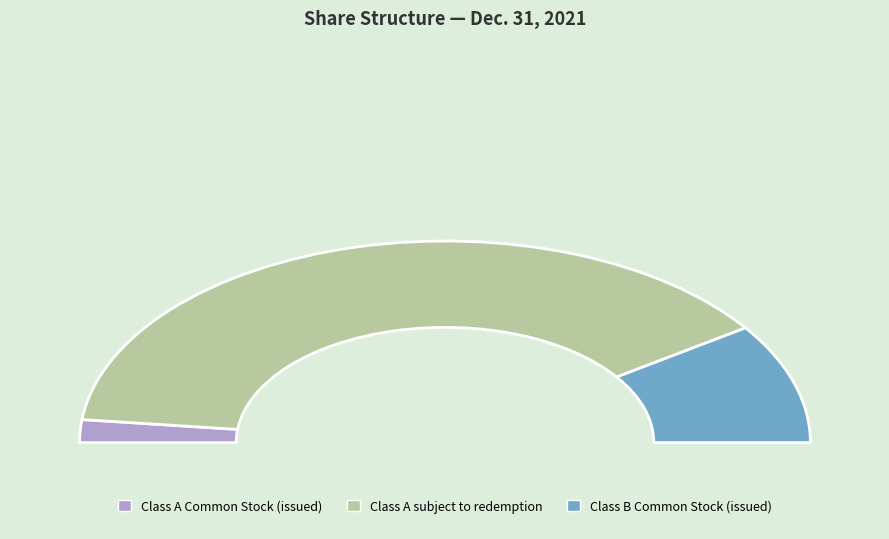

What is the smallest slice in the pie chart?

Class A Common Stock (issued)